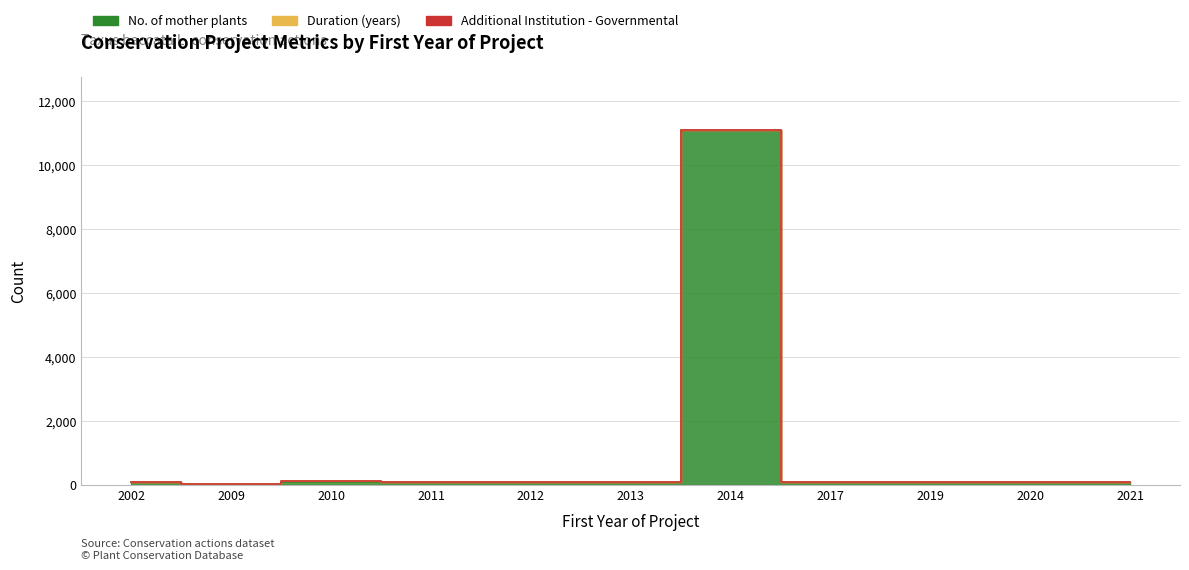

Rank the series by their maximum value, from lowest to highest.

Additional Institution - Governmental, Duration (years), No. of mother plants